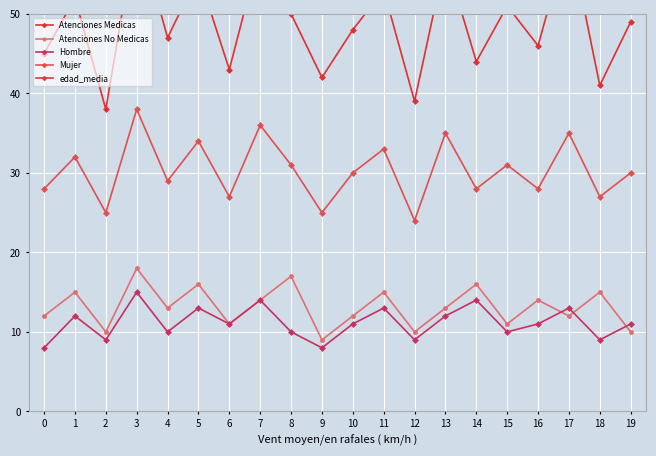

What is the value of the Hombre point at the 17th from the left?

11